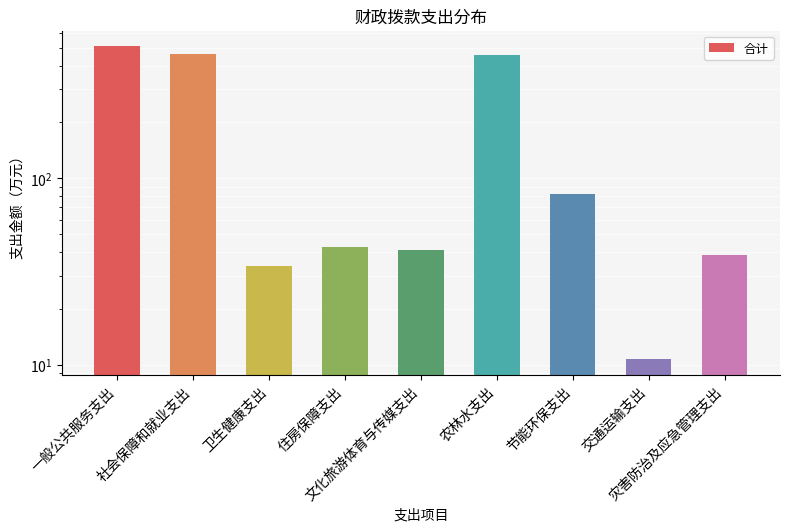

List the labels in order of value, largest first.

一般公共服务支出, 社会保障和就业支出, 农林水支出, 节能环保支出, 住房保障支出, 文化旅游体育与传媒支出, 灾害防治及应急管理支出, 卫生健康支出, 交通运输支出